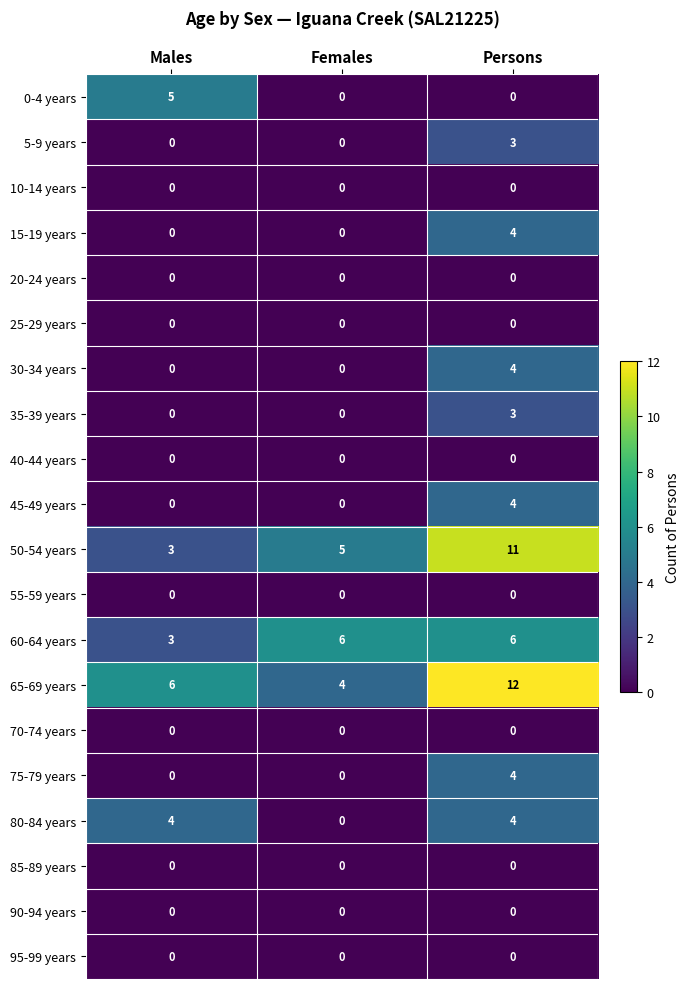

Which series changed the most between Males and Persons?

50-54 years